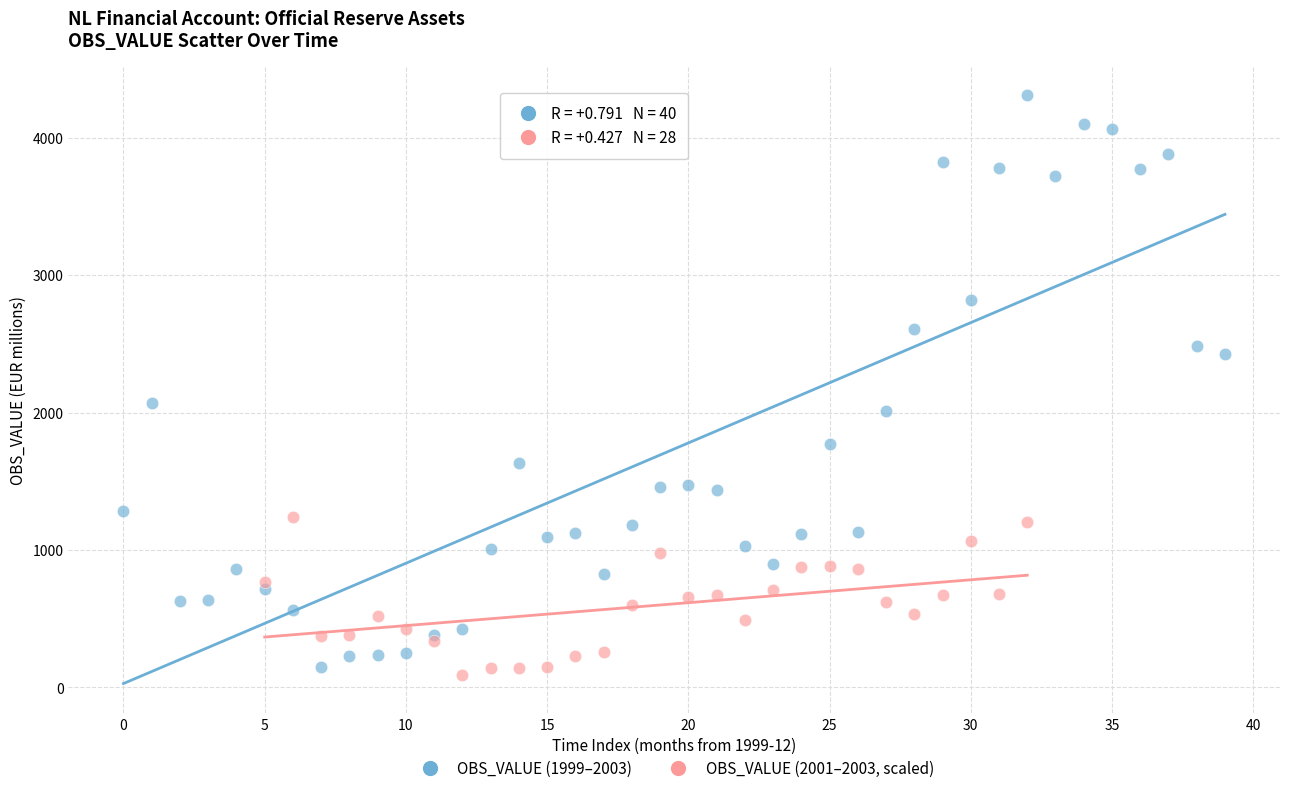

Which series contains the highest Y value?

OBS_VALUE (1999–2003)